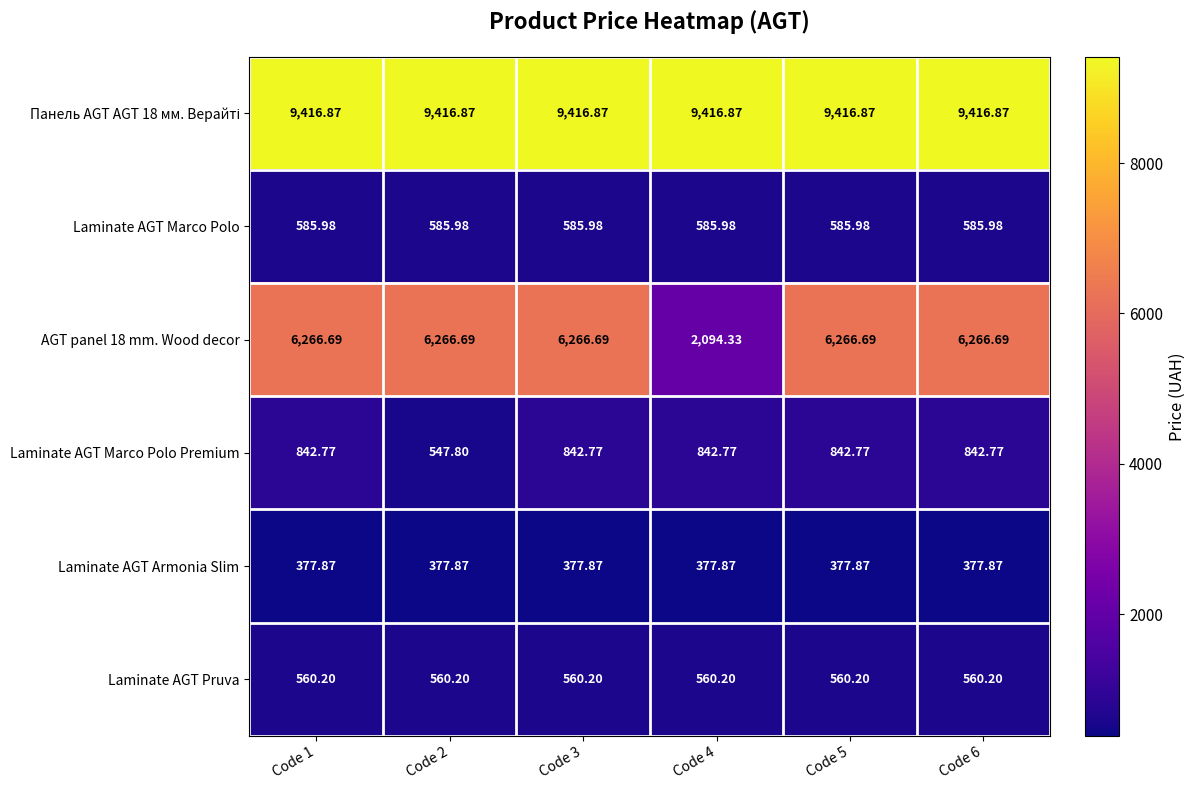

Between Code 2 and Code 5, which series saw the biggest shift?

Laminate AGT Marco Polo Premium